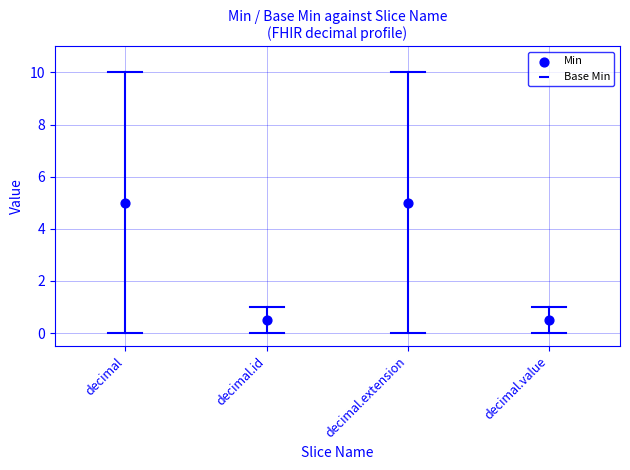

What is the average Y value?

2.8